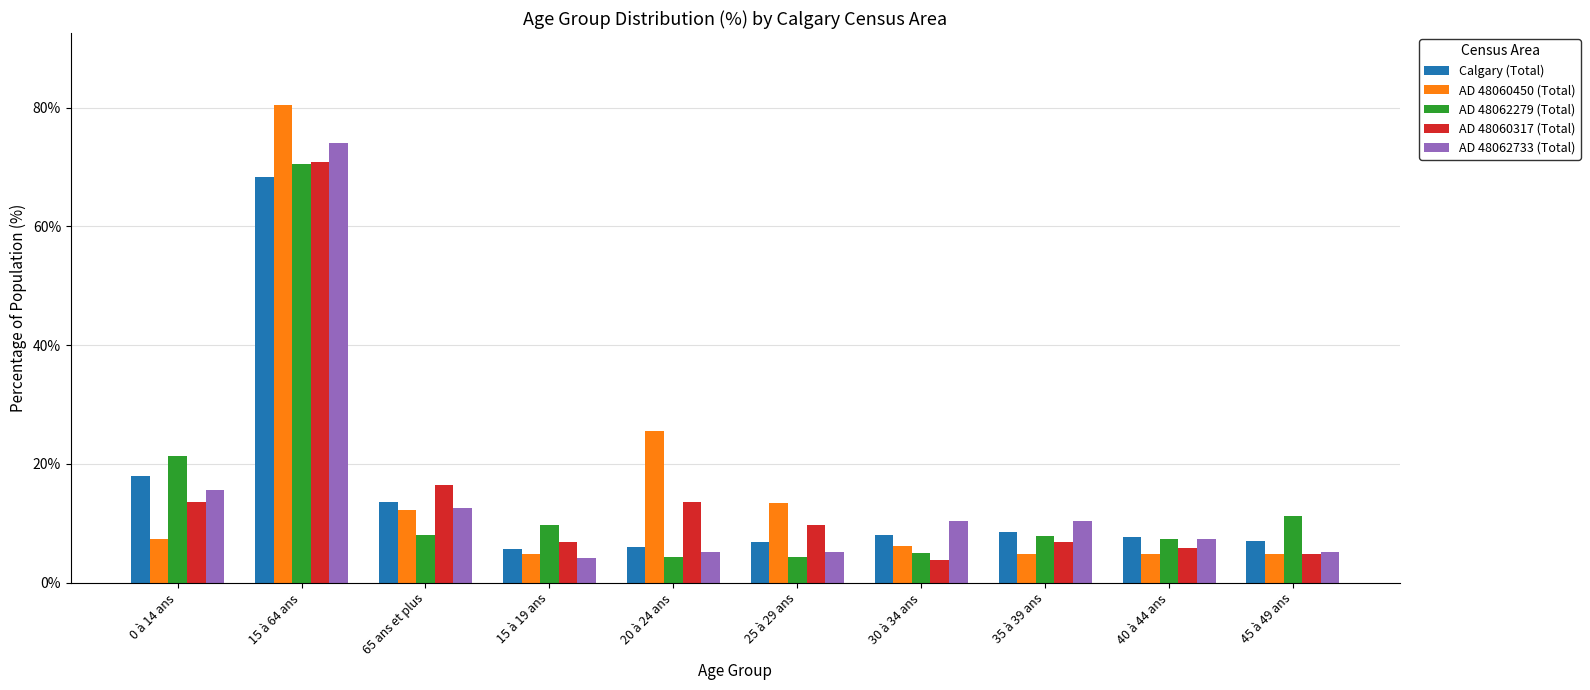

Which series has the widest spread of values?

AD 48060450 (Total)